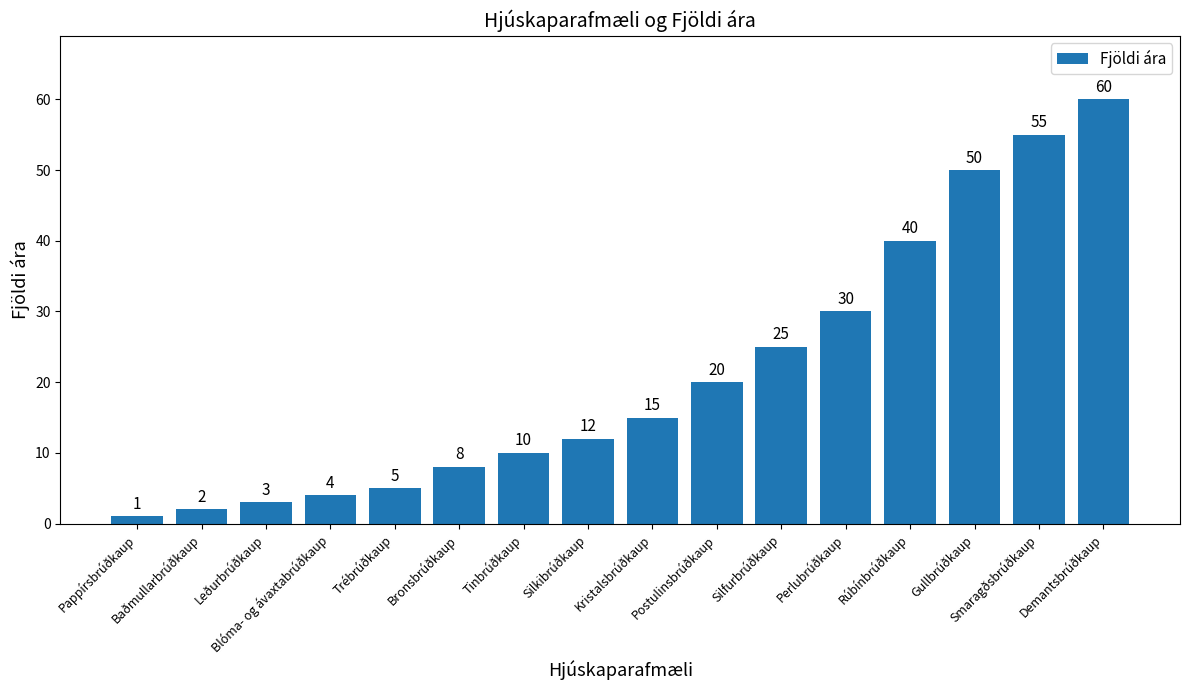

List the labels in order of value, smallest first.

Pappírsbrúðkaup, Baðmullarbrúðkaup, Leðurbrúðkaup, Blóma- og ávaxtabrúðkaup, Trébrúðkaup, Bronsbrúðkaup, Tinbrúðkaup, Silkibrúðkaup, Kristalsbrúðkaup, Postulinsbrúðkaup, Silfurbrúðkaup, Perlubrúðkaup, Rúbínbrúðkaup, Gullbrúðkaup, Smaragðsbrúðkaup, Demantsbrúðkaup